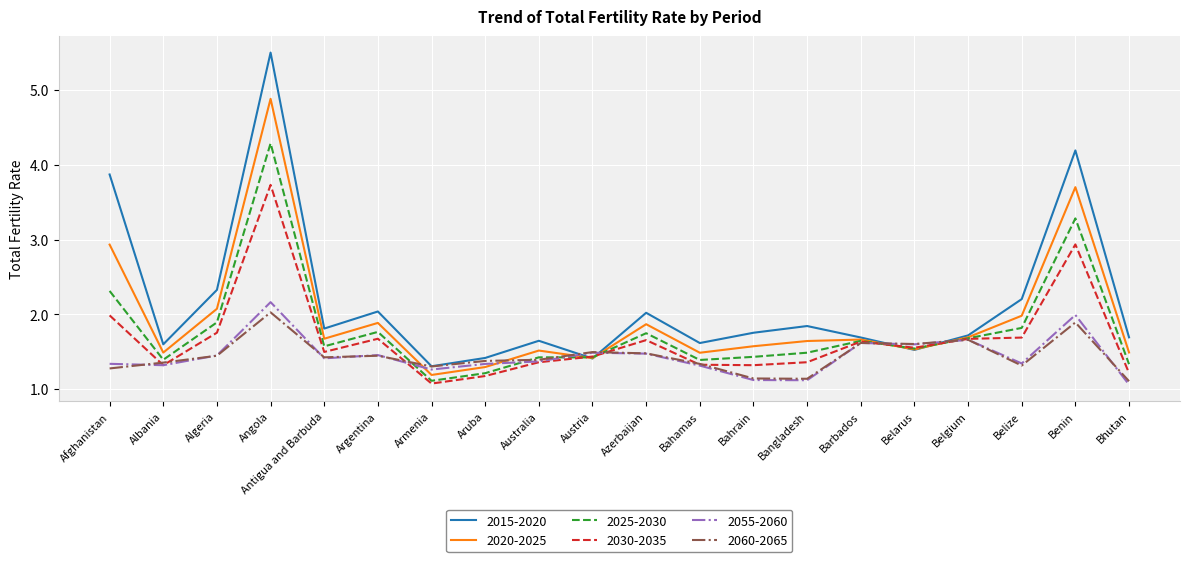

What position from the left is Antigua and Barbuda?

5